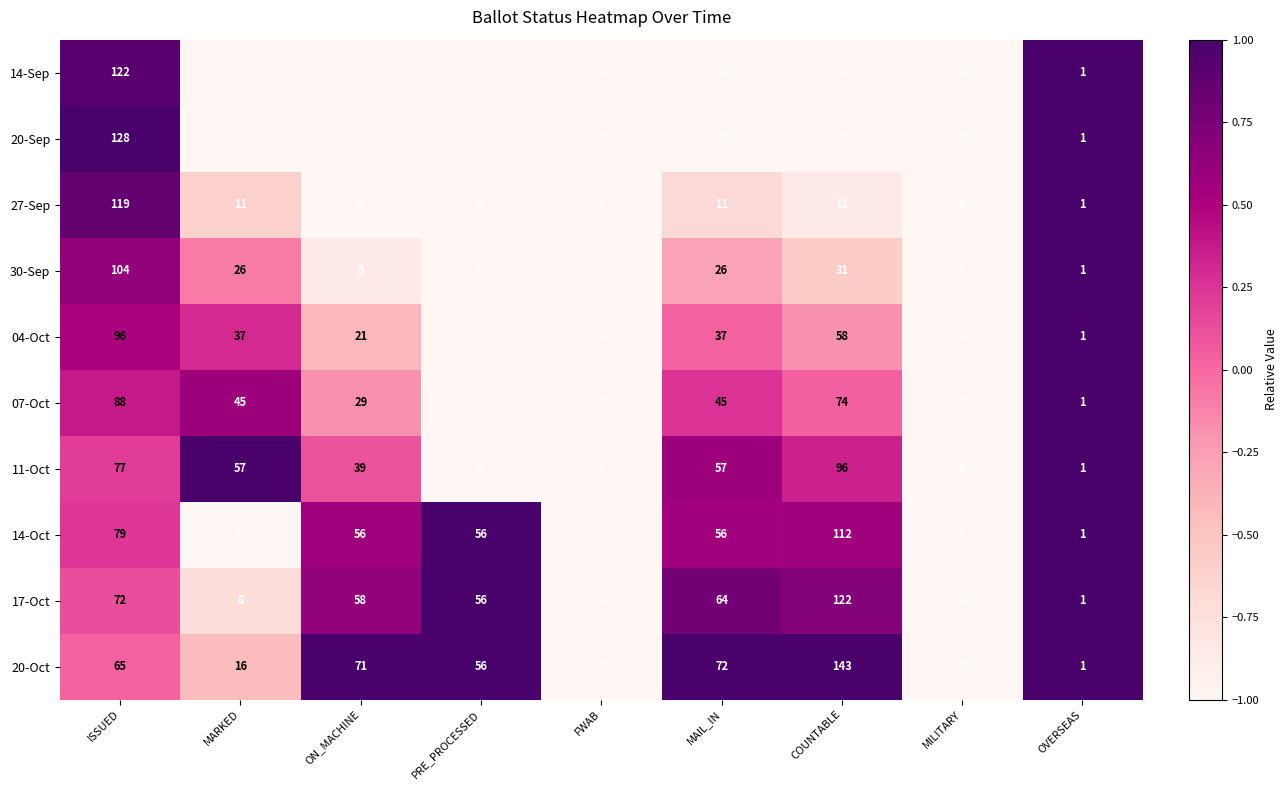

Which series has the largest total across all categories?

20-Oct